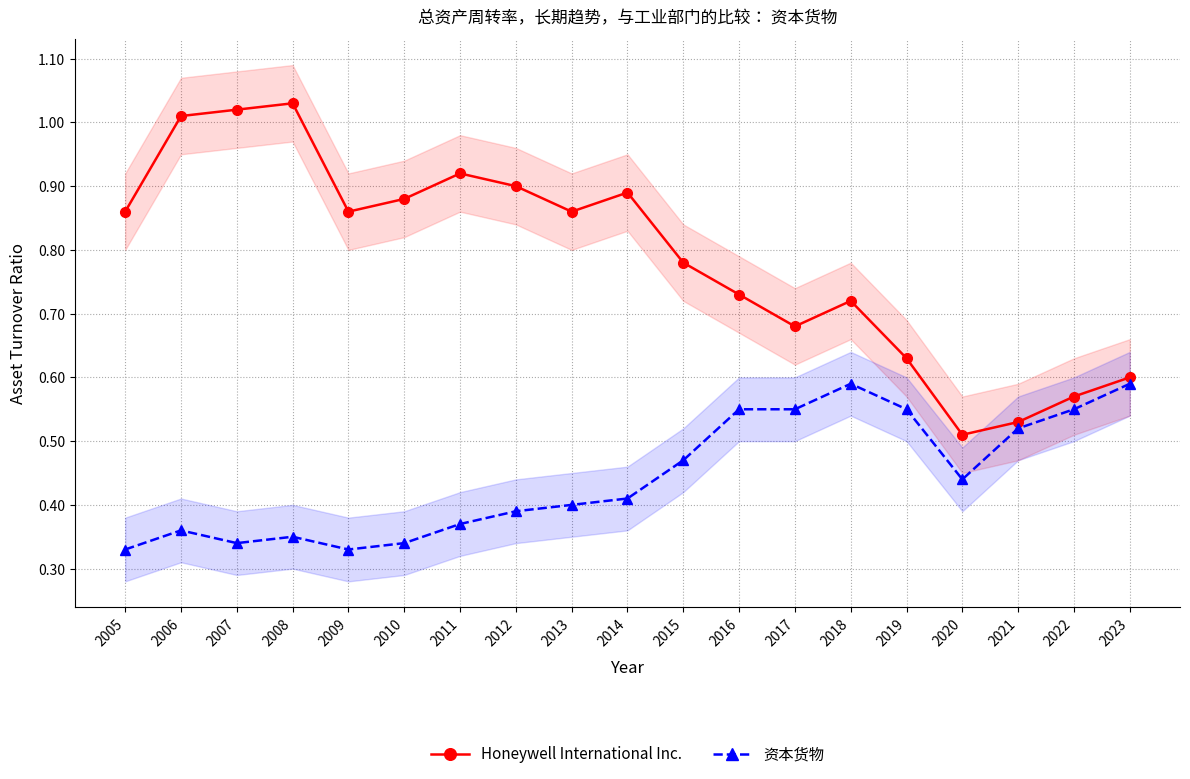

True or false: 资本货物 and Honeywell International Inc. intersect in this chart.

False